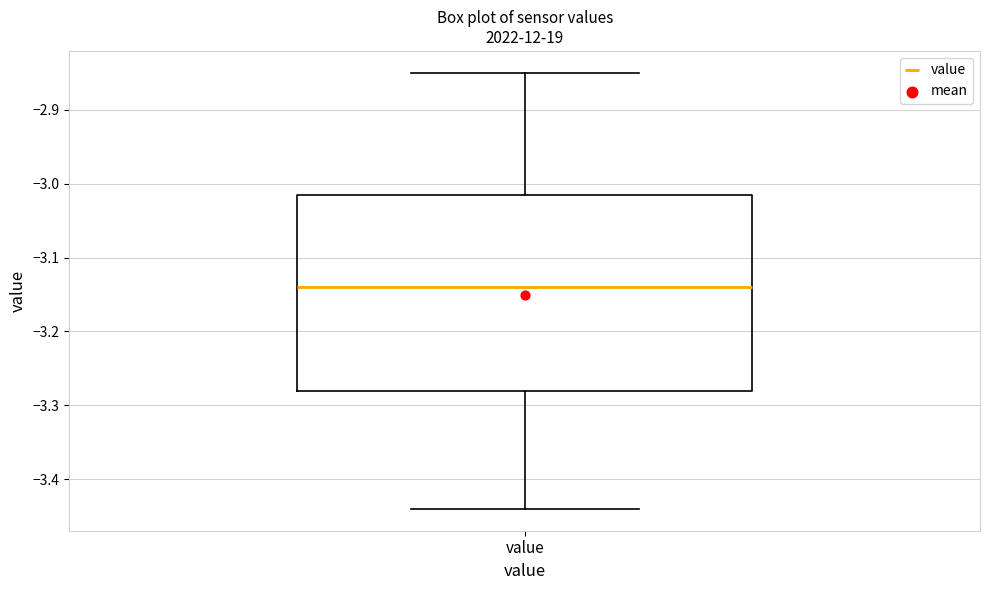

Transcribe this box plot: give where the median line is, the range the box spans, and where the two whiskers end, as read against the y-axis. The values are not printed on the chart, so give them approximately, as read against the axis.

median -3.14, box -3.28 to -3.01, whiskers -3.44 to -2.85